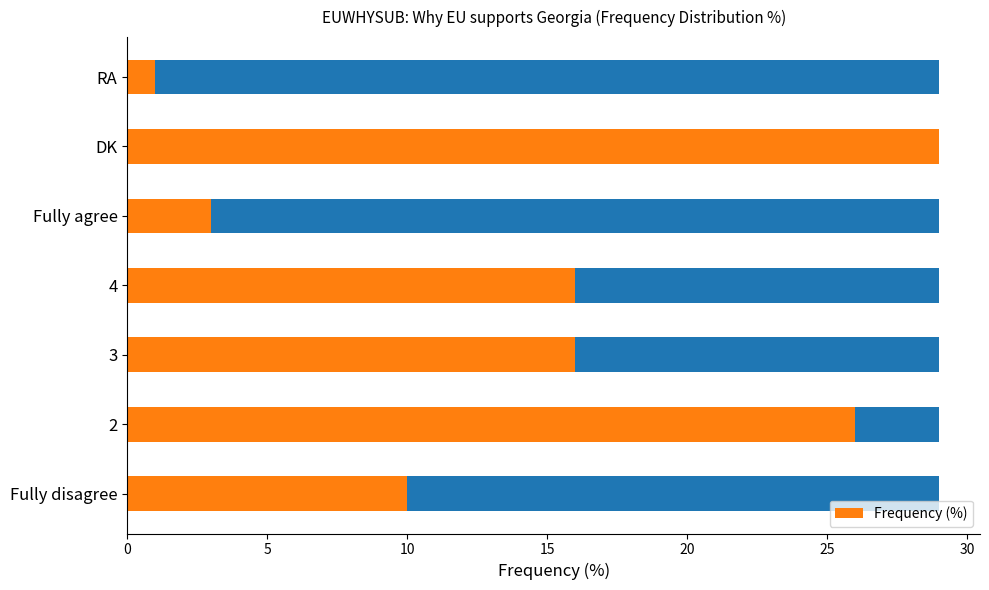

Reading left to right, list all the values displayed in this chart.

10	26	16	16	3	29	1